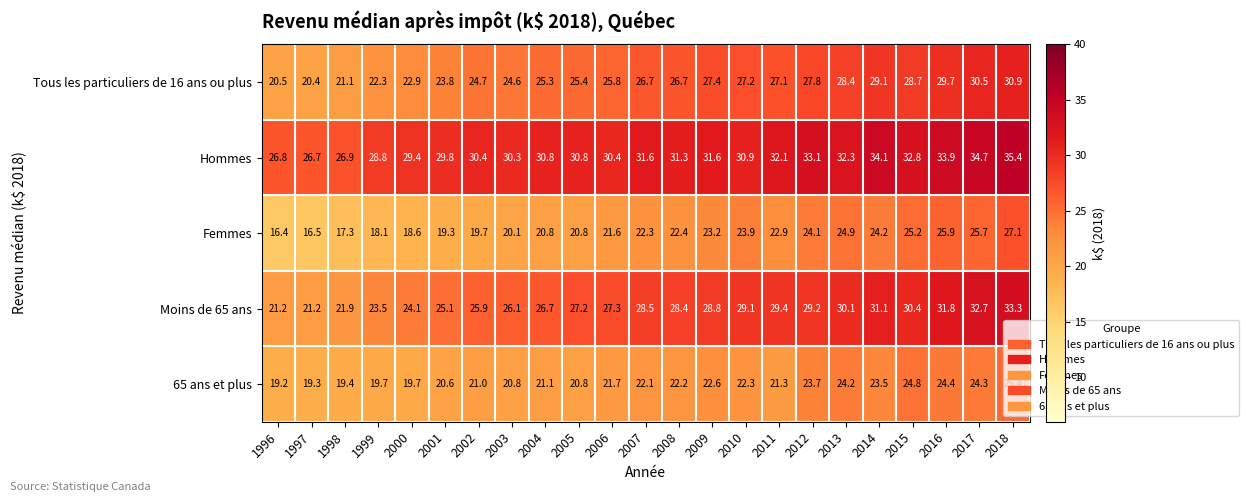

At which category does the chart reach its peak across all series?

2018